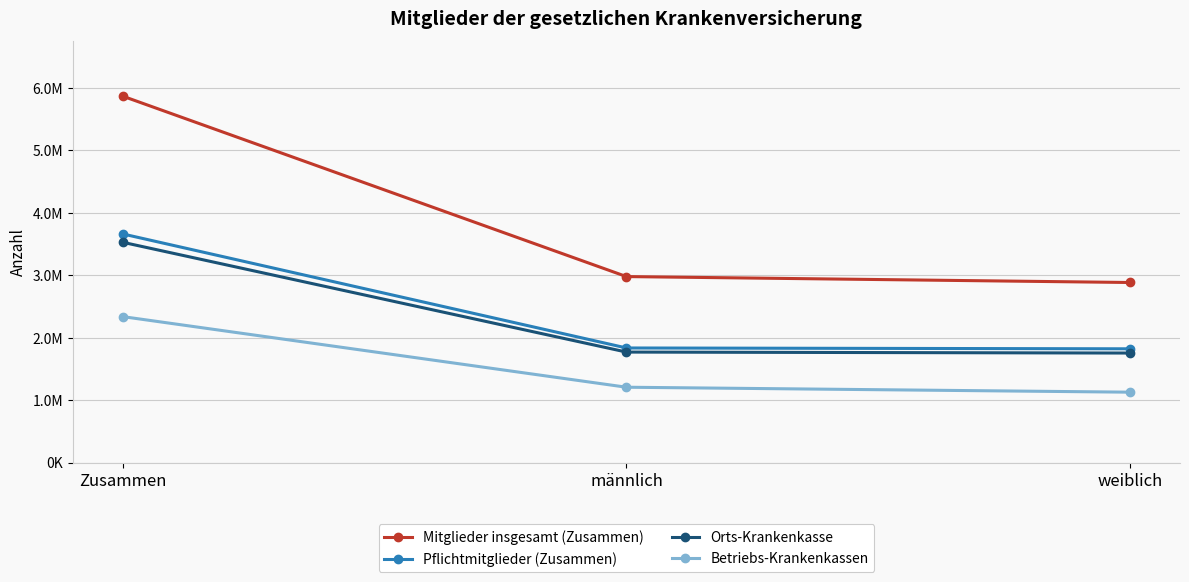

Reading right to left, extract all data points from this chart.

Mitglieder insgesamt (Zusammen): 2885286	2980033	5865319
Pflichtmitglieder (Zusammen): 1823741	1837011	3660752
Orts-Krankenkasse: 1755850	1771385	3527235
Betriebs-Krankenkassen: 1129436	1208648	2338084